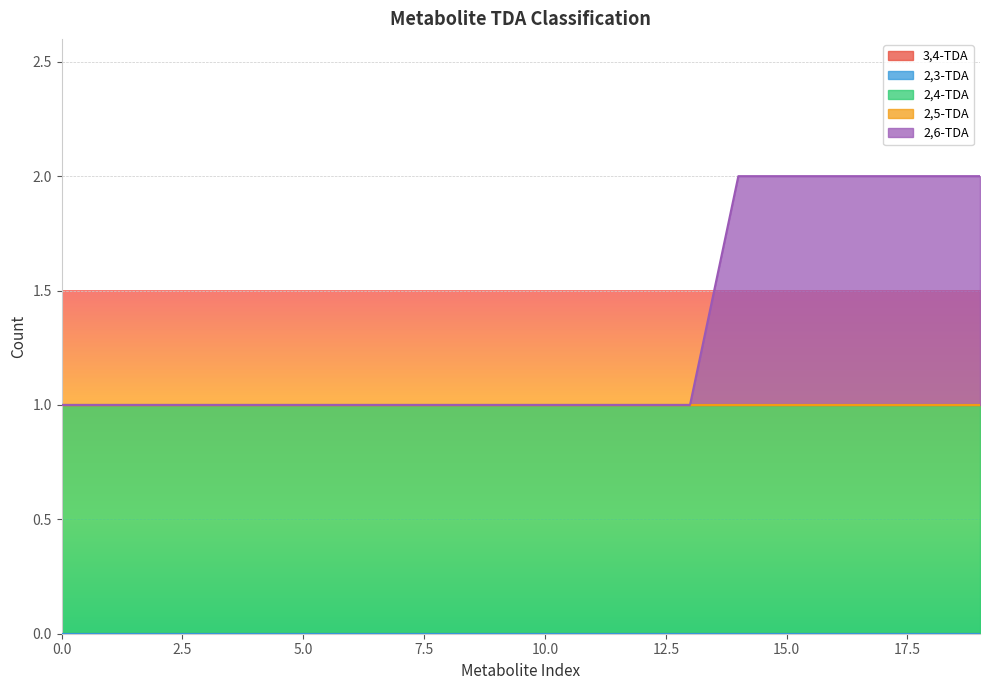

Does the chart display data point markers on the line(s)?

No